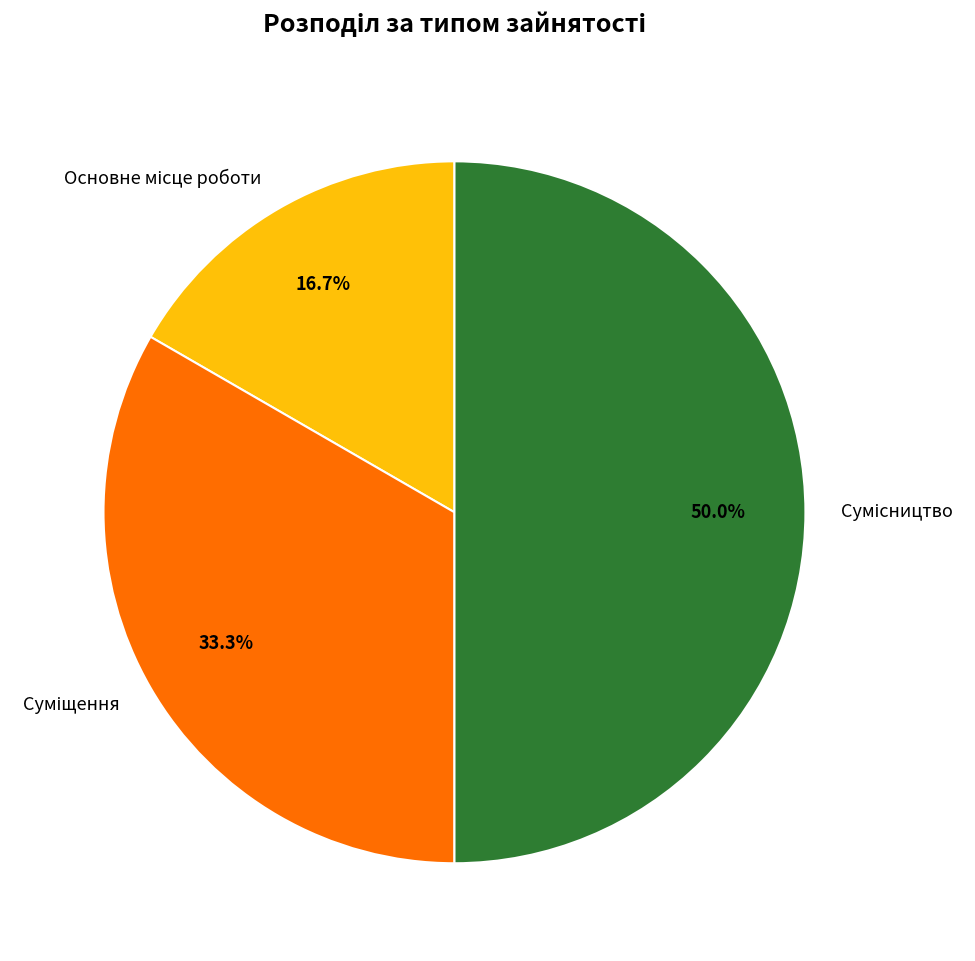

How many slices are in this pie chart?

3